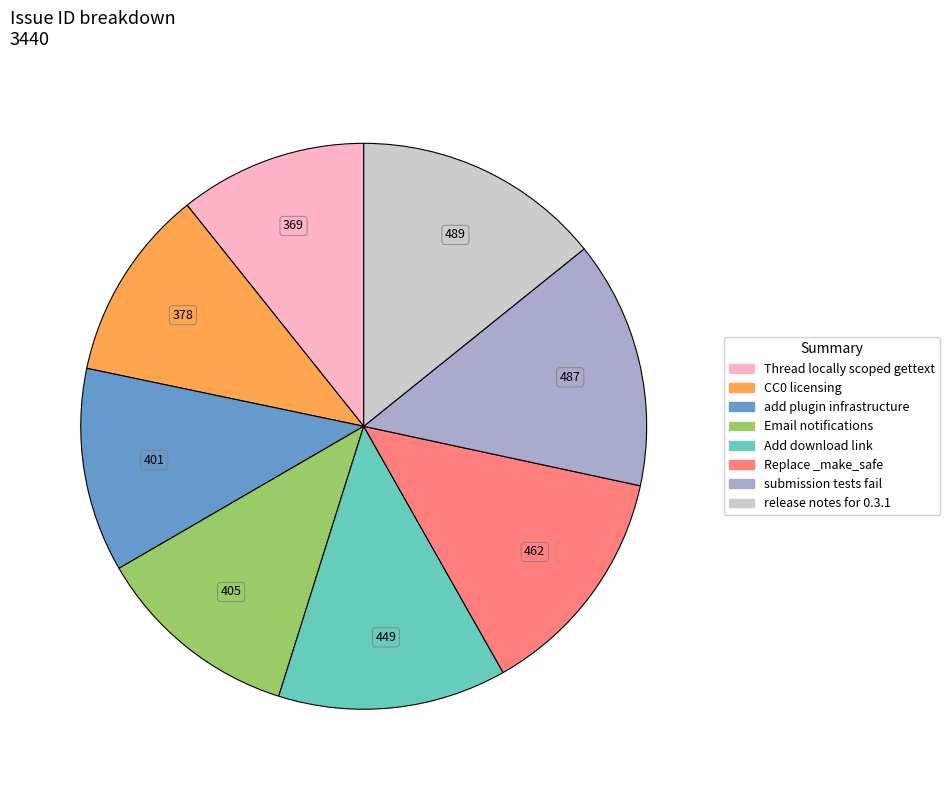

Does any single category account for the majority?

No